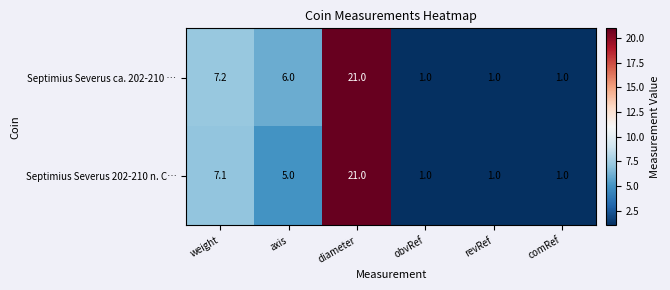

At which label does Septimius Severus 202-210 n. C… reach its peak?

diameter